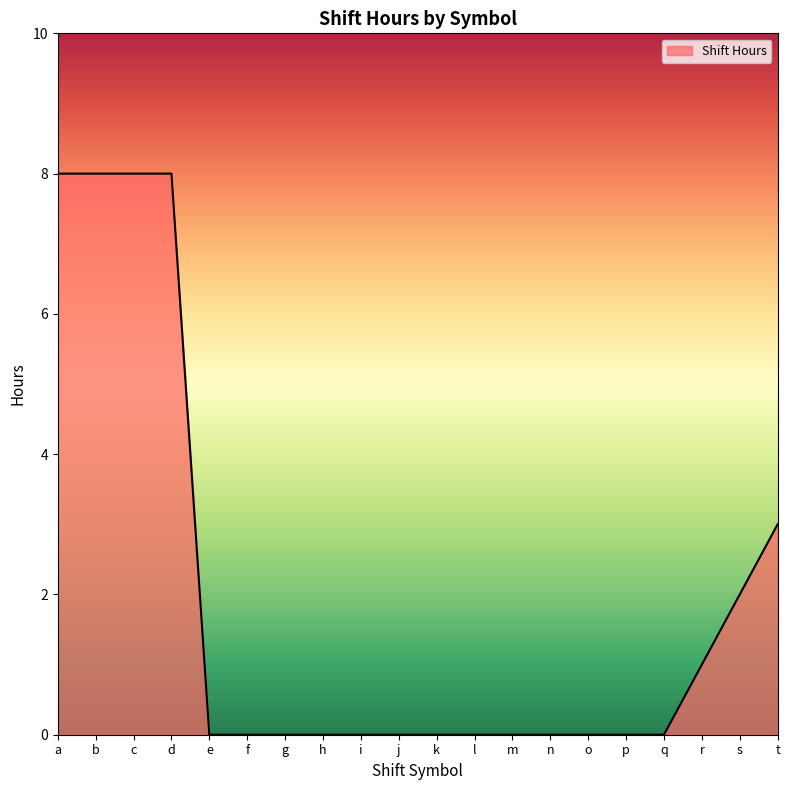

What is the greatest value displayed?

8